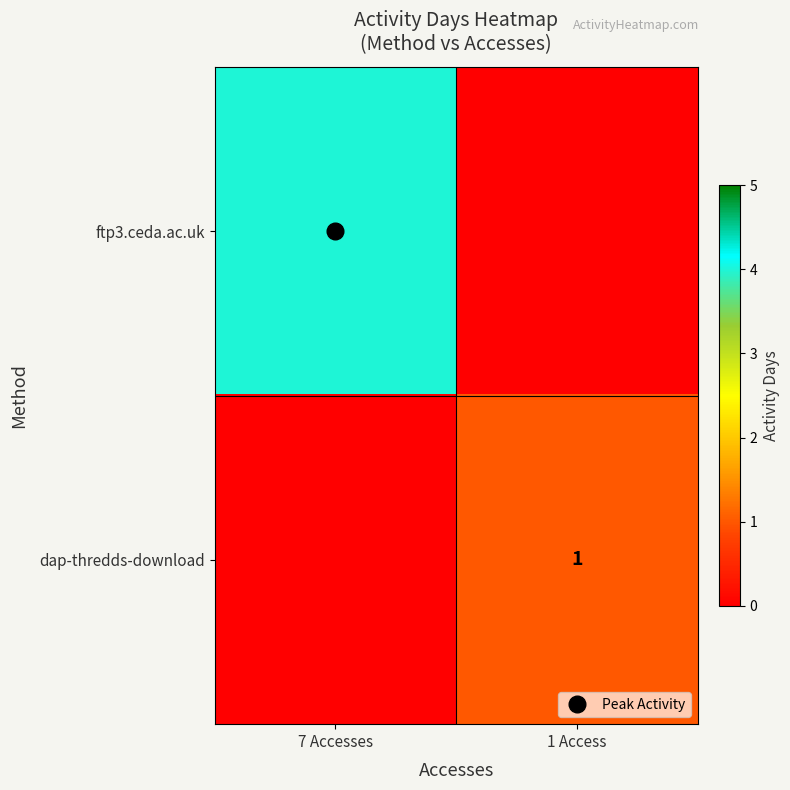

What is the total value across all series at 7 Accesses?

4